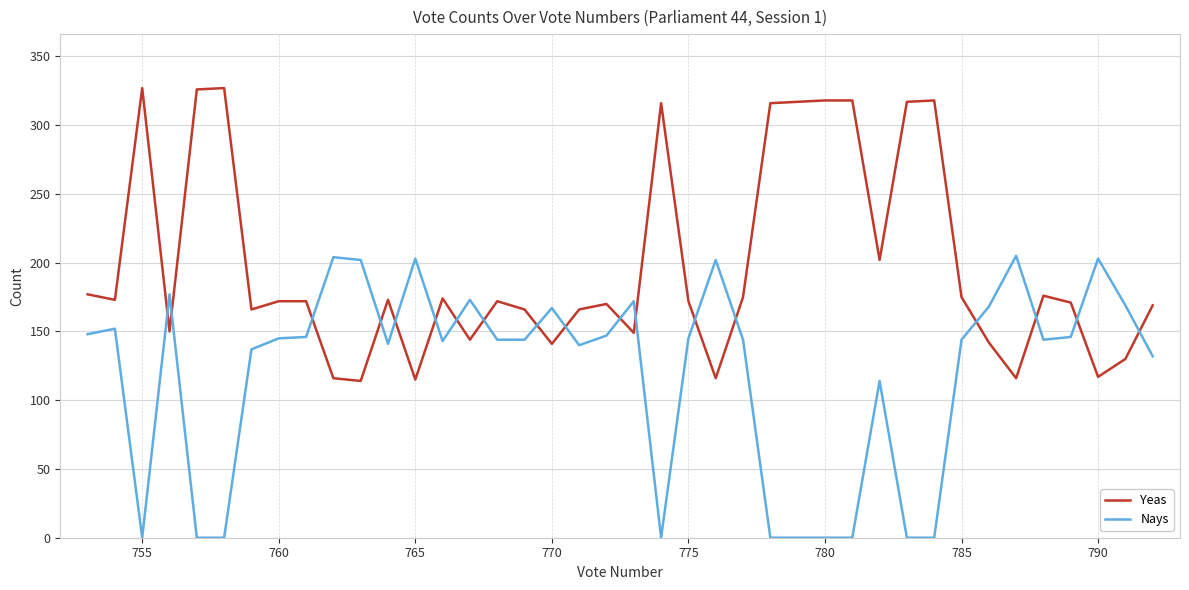

How many intersections are there between Yeas and Nays?

18